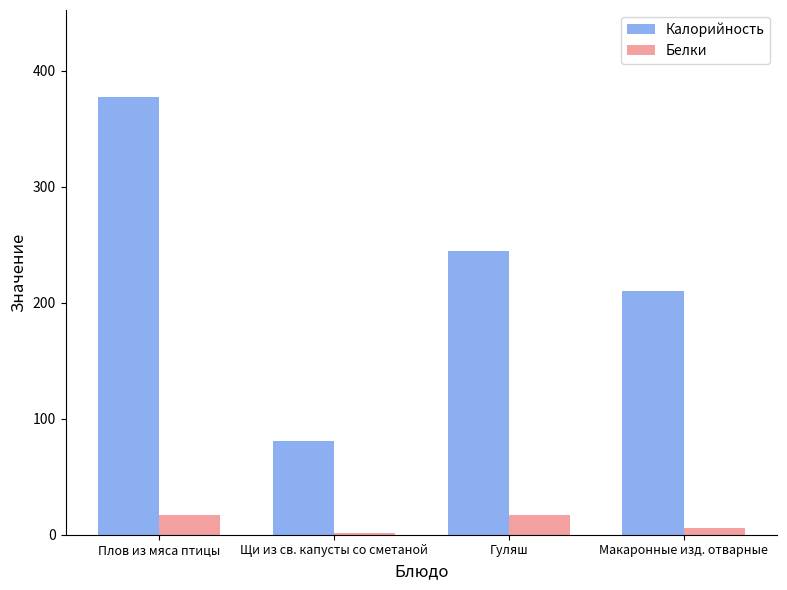

What is the label of the 4th bar from the right?

Плов из мяса птицы